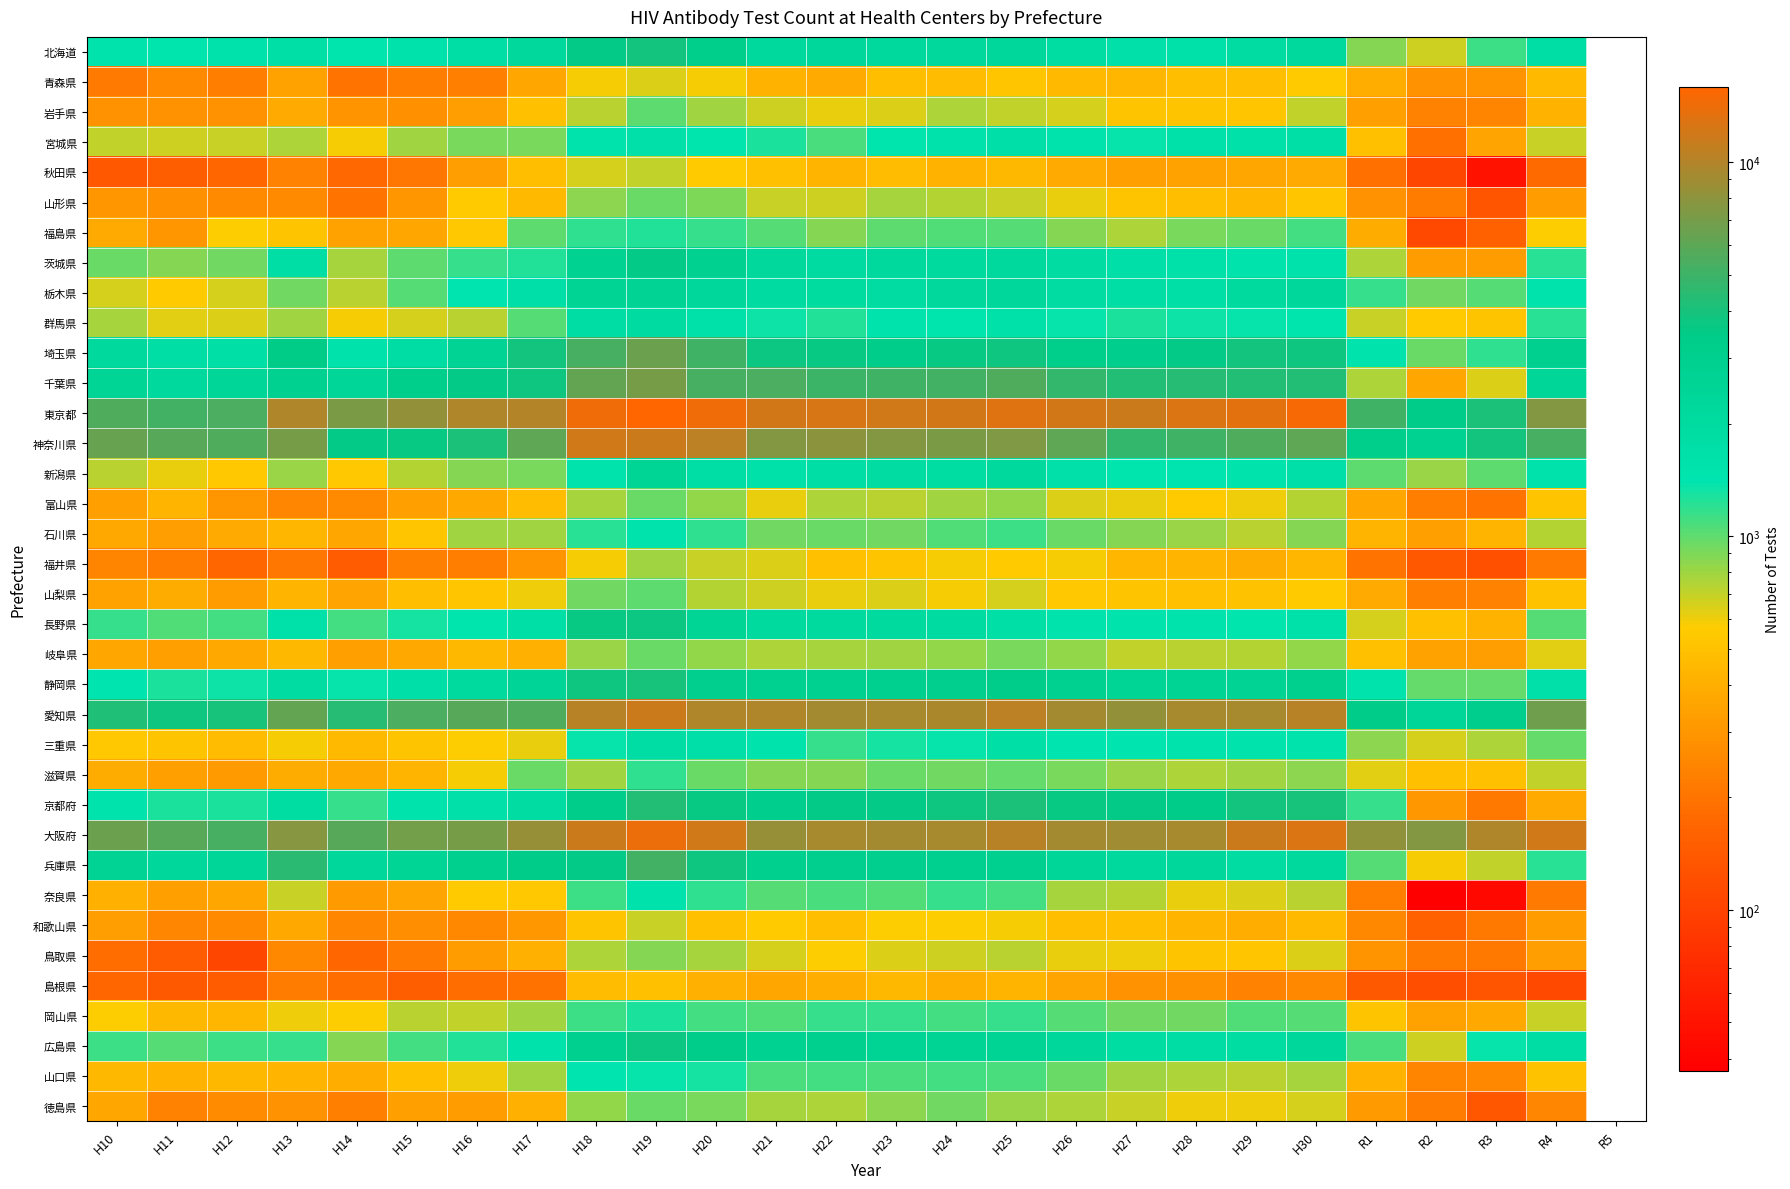

How many categories are shown in the chart?

26